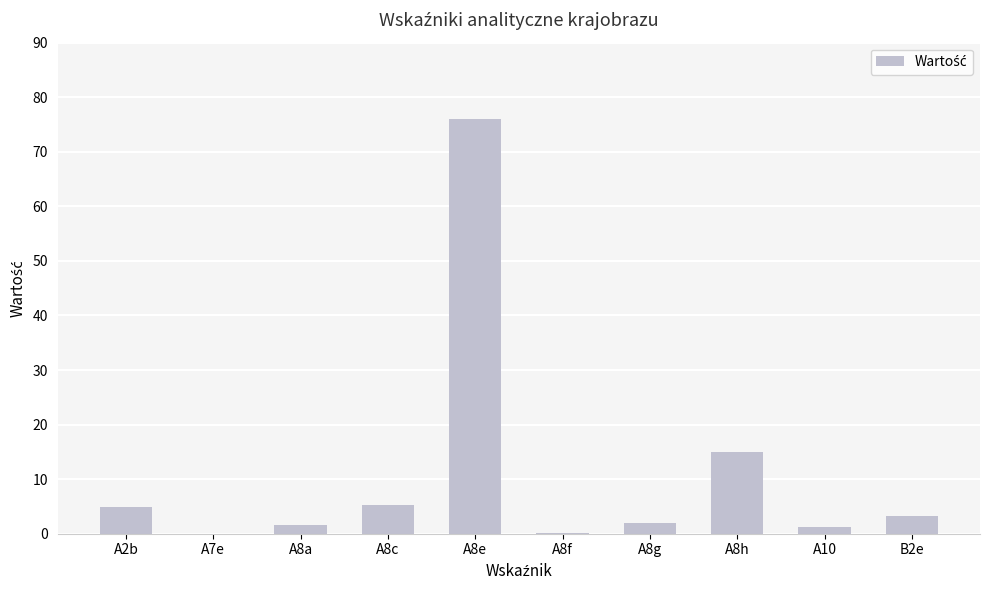

What is the maximum value shown in the chart?

76.0